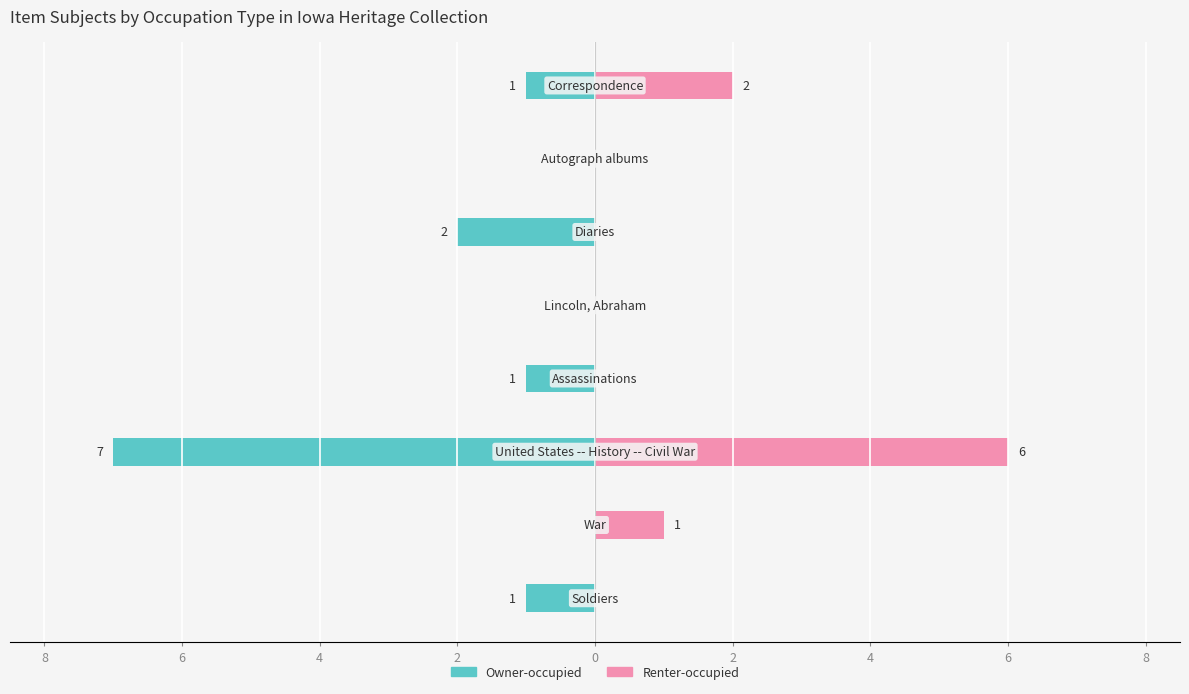

Is the value of Renter-occupied at 2 greater than the value of Owner-occupied at 0?

No